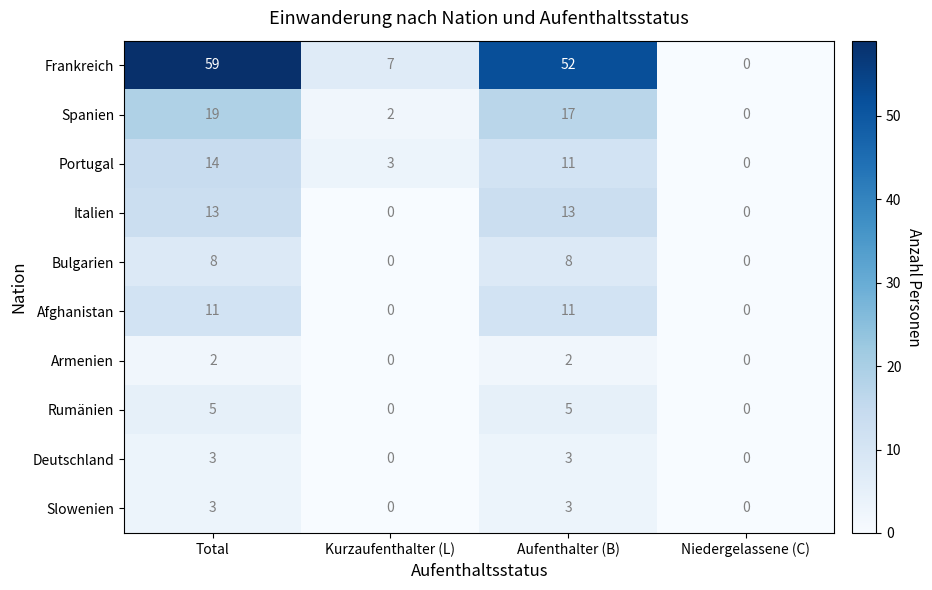

At which label is Frankreich closest to 29?

Kurzaufenthalter (L)